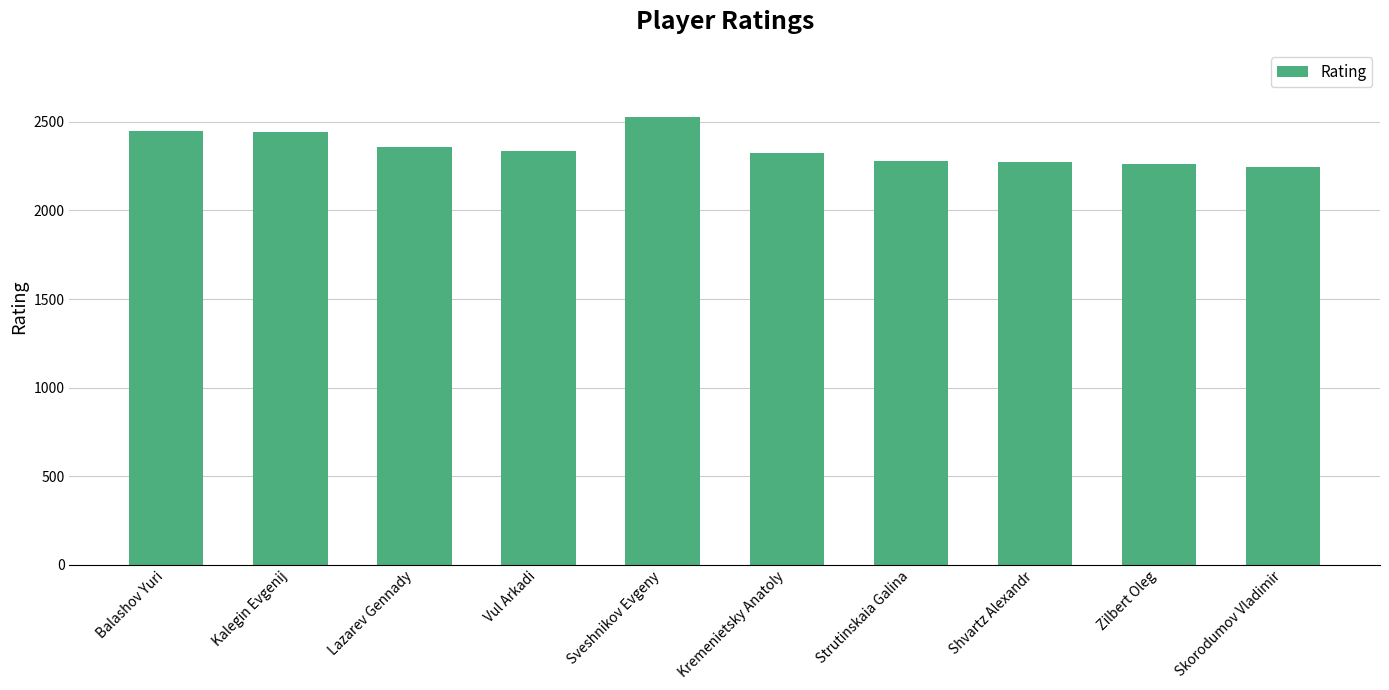

What is the maximum value shown in the chart?

2528